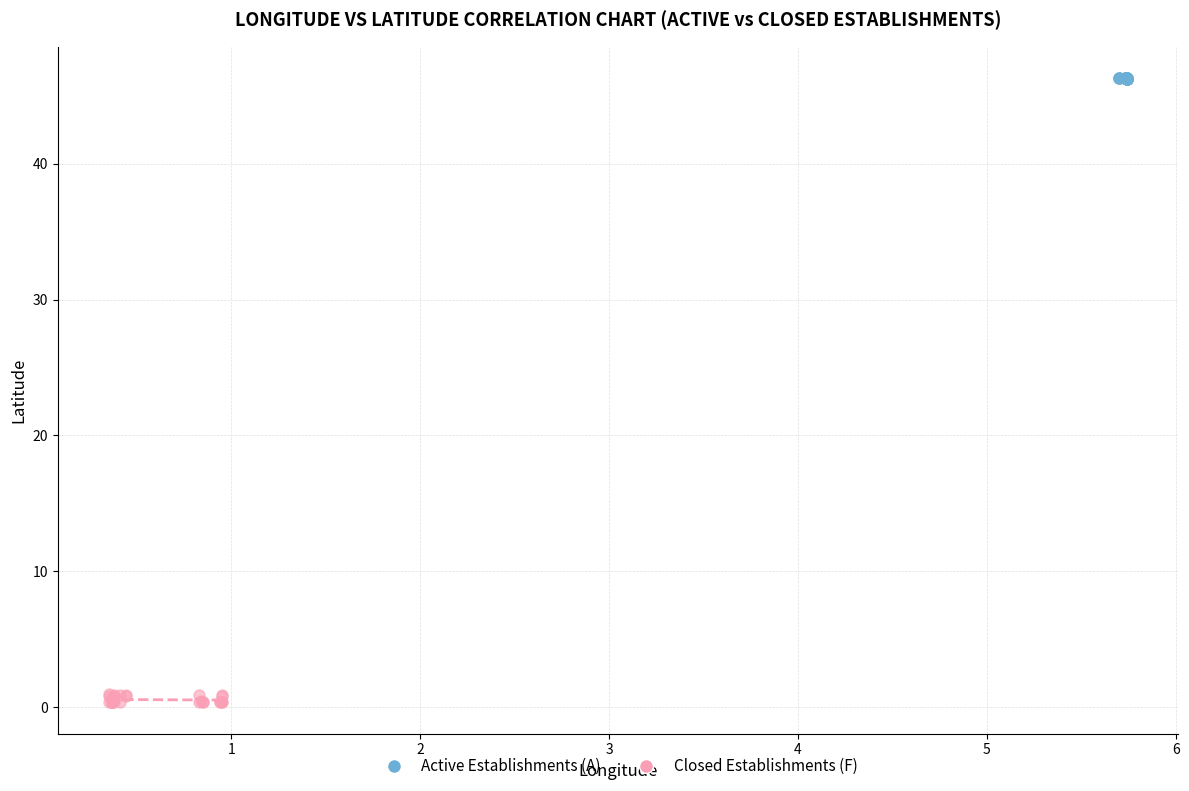

Which series has the largest Y range (max minus min)?

Closed Establishments (F)